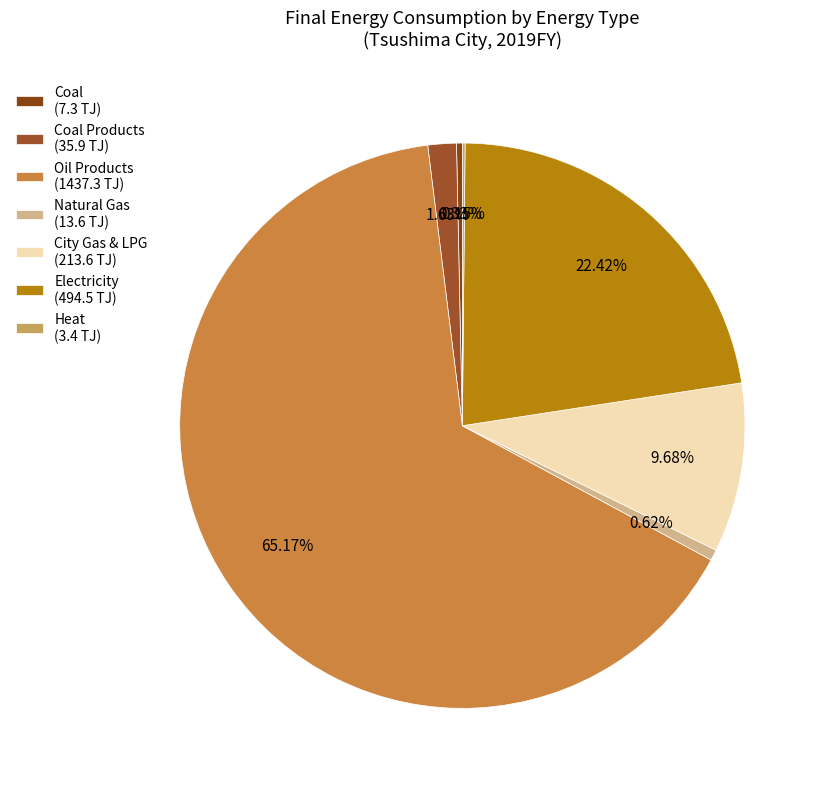

Rank the categories by value from lowest to highest.

Heat, Coal, Natural Gas, Coal Products, City Gas & LPG, Electricity, Oil Products